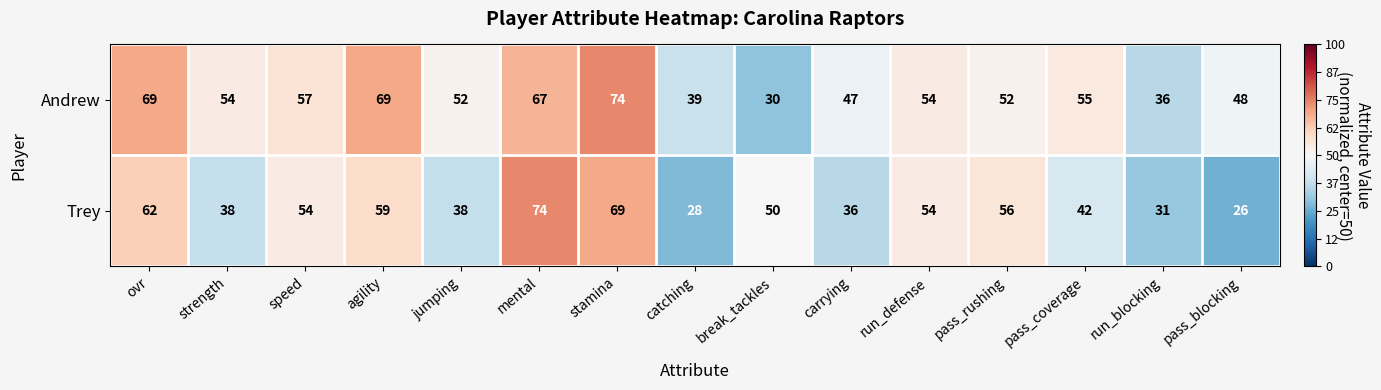

Where does the Trey series first go above 50?

ovr